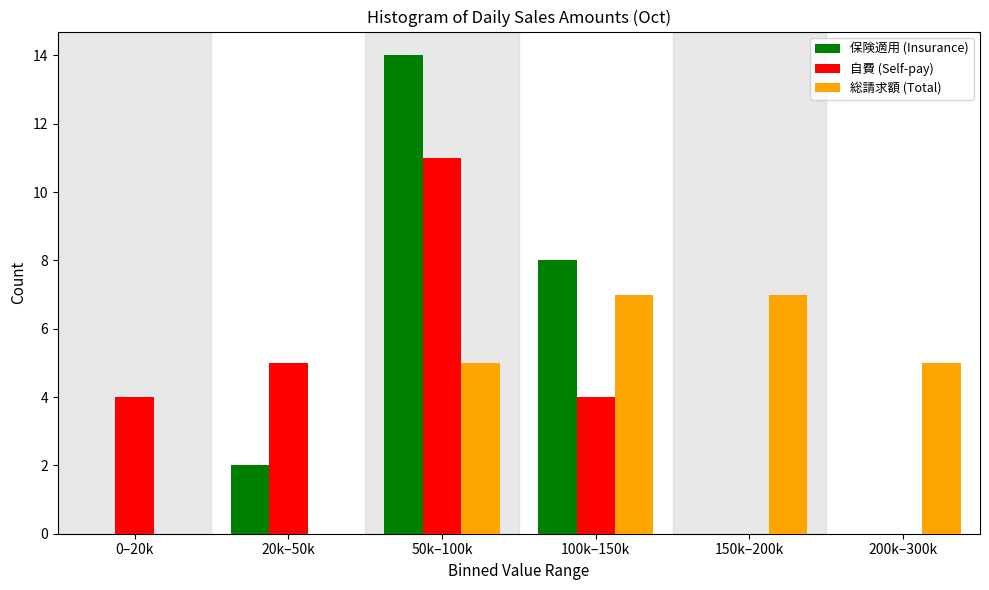

Reading right to left, transcribe all the data shown in this chart.

保険適用 (Insurance): 200k–300k=0	150k–200k=0	100k–150k=8	50k–100k=14	20k–50k=2	0–20k=0
自費 (Self-pay): 200k–300k=0	150k–200k=0	100k–150k=4	50k–100k=11	20k–50k=5	0–20k=4
総請求額 (Total): 200k–300k=5	150k–200k=7	100k–150k=7	50k–100k=5	20k–50k=0	0–20k=0